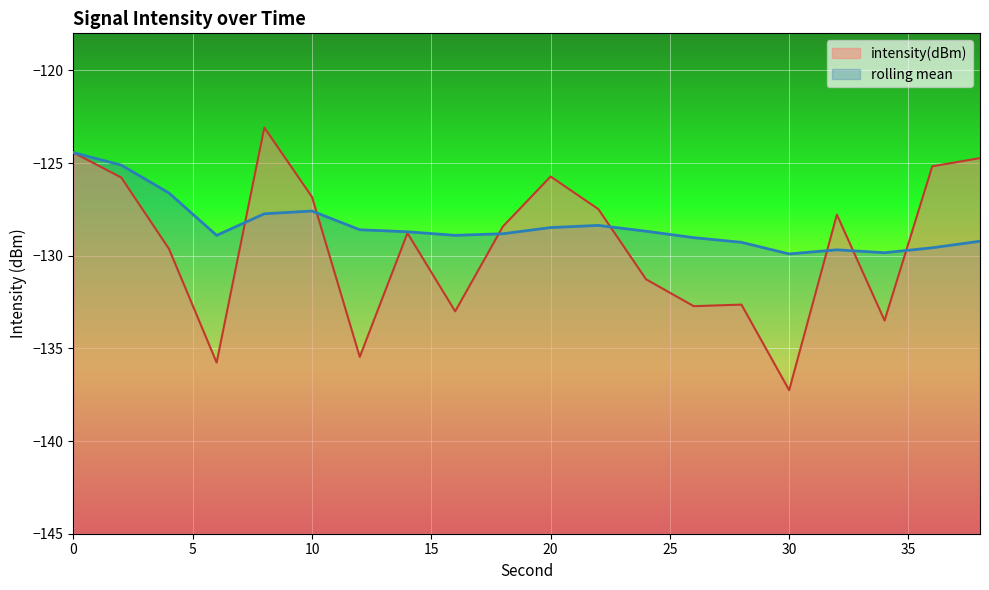

Is it true that intensity(dBm) equals -36.9 at 38?

False